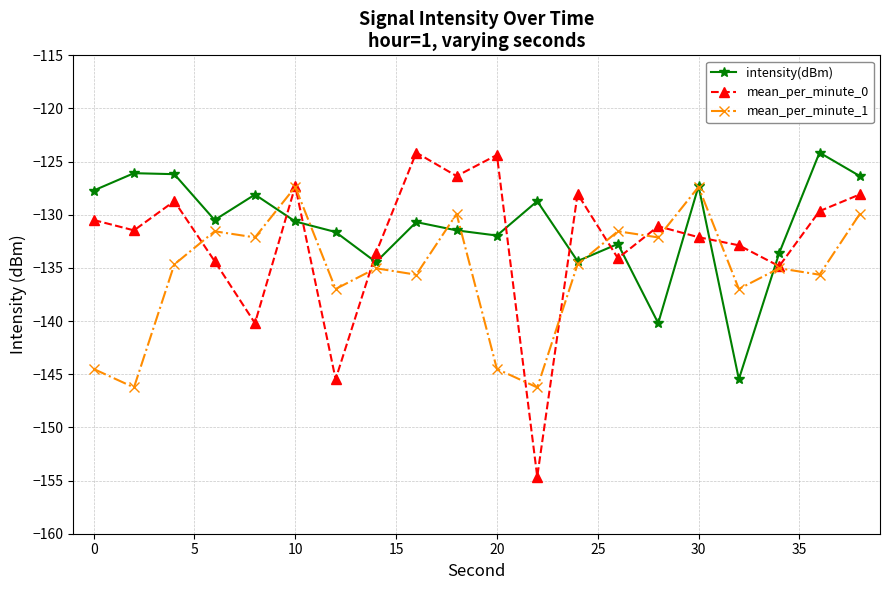

How many interior local valleys does the mean_per_minute_1 series have?

8